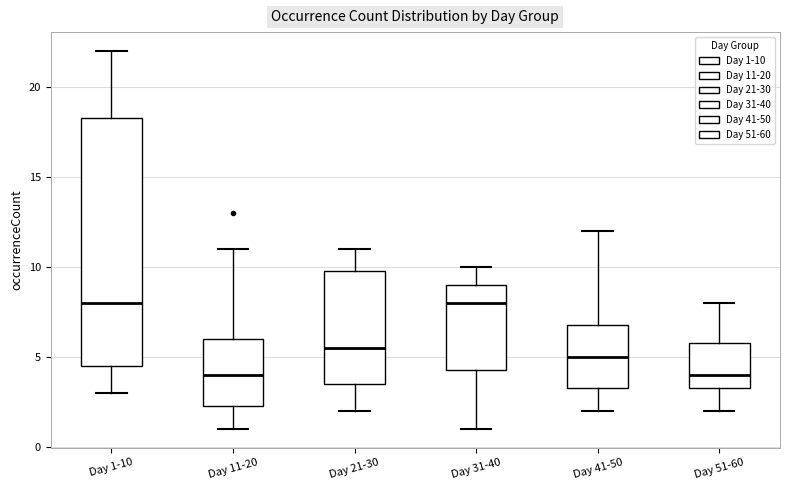

Where is the upper edge of the box for Day 31-40 on the y-axis? The values are not printed on the chart, so give them approximately, as read against the axis.

9.0